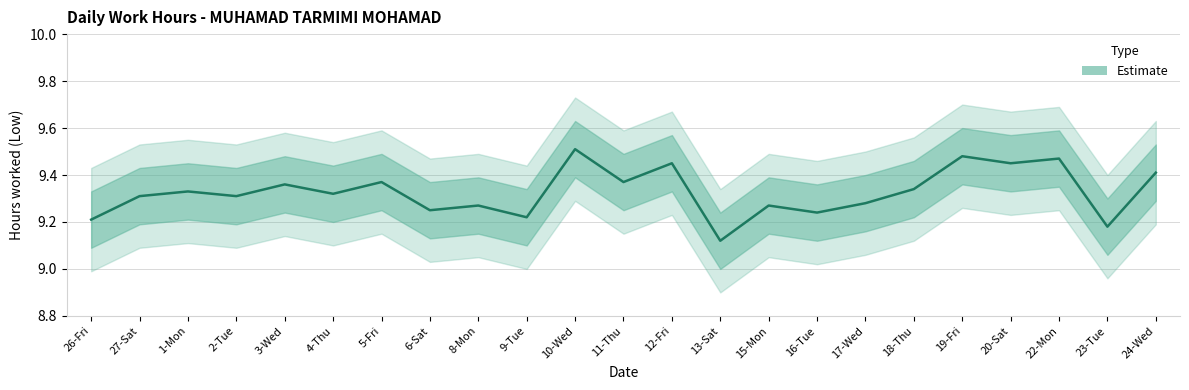

List the labels in order of value, largest first.

10-Wed, 19-Fri, 22-Mon, 12-Fri, 20-Sat, 24-Wed, 5-Fri, 11-Thu, 3-Wed, 18-Thu, 1-Mon, 4-Thu, 27-Sat, 2-Tue, 17-Wed, 8-Mon, 15-Mon, 6-Sat, 16-Tue, 9-Tue, 26-Fri, 23-Tue, 13-Sat